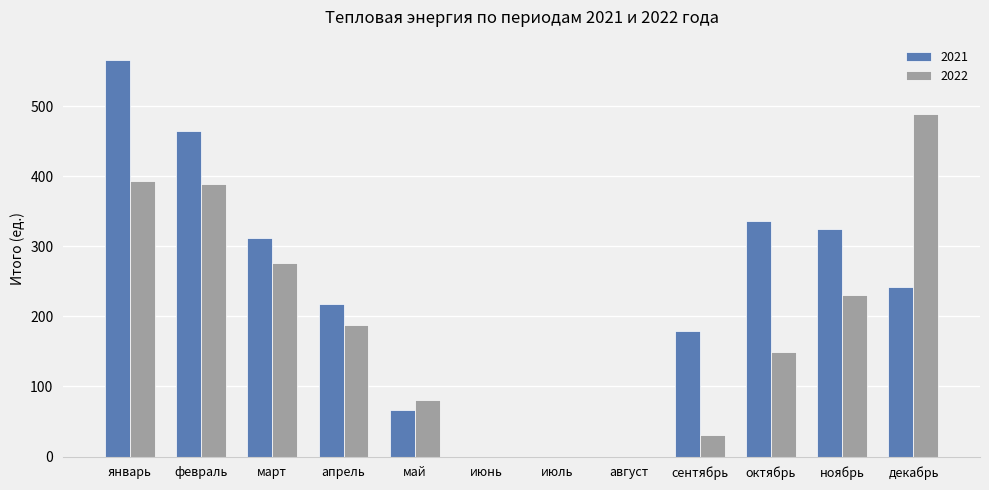

What is the total value across all series at март?

587.7